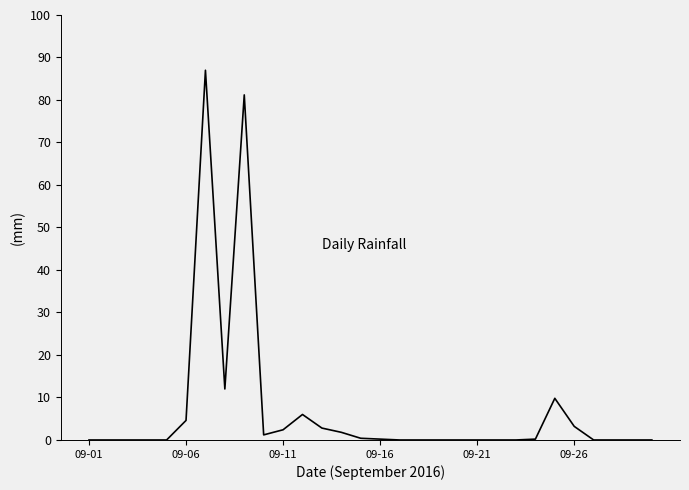

What is the greatest value displayed?

87.0